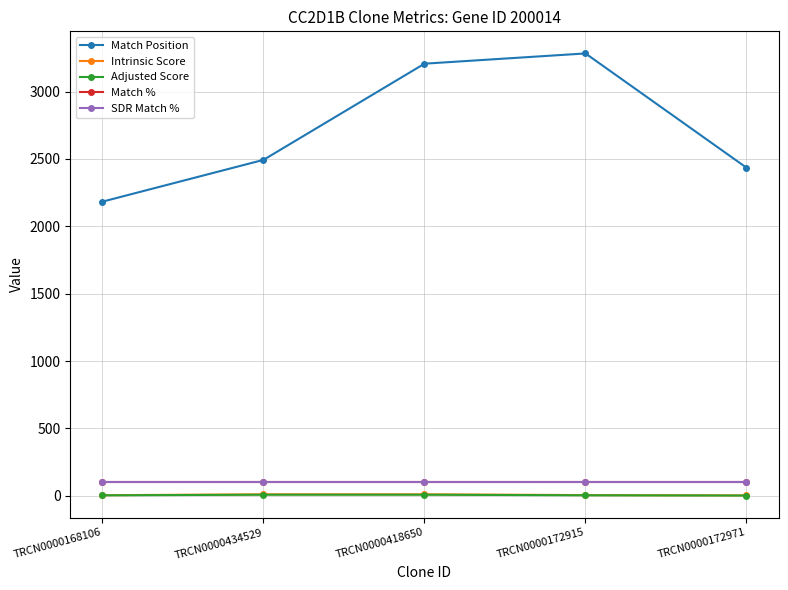

True or false: Match % and Intrinsic Score cross at least once.

False